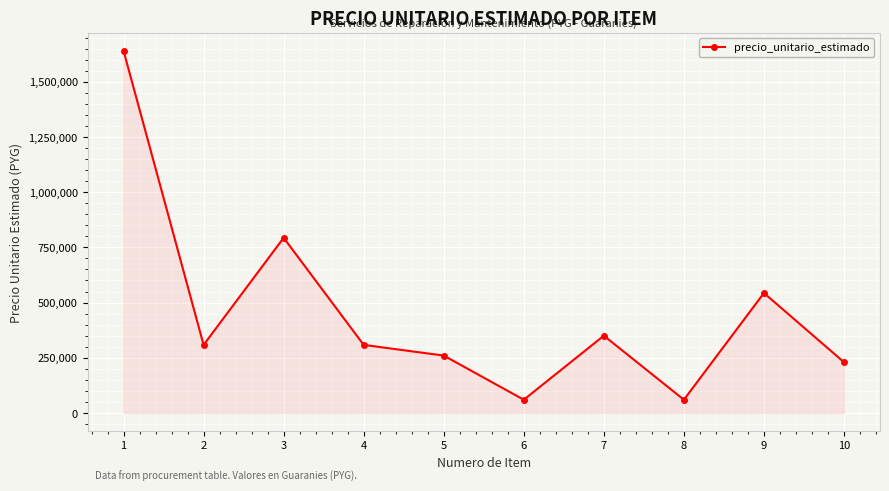

Count the number of categories in the chart.

10